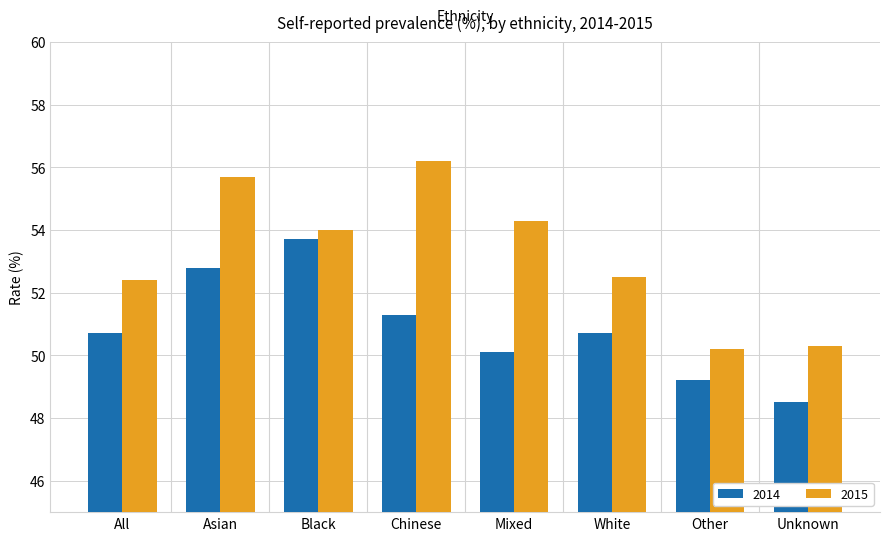

Is it true that 2015 equals 30.0 at Black?

False